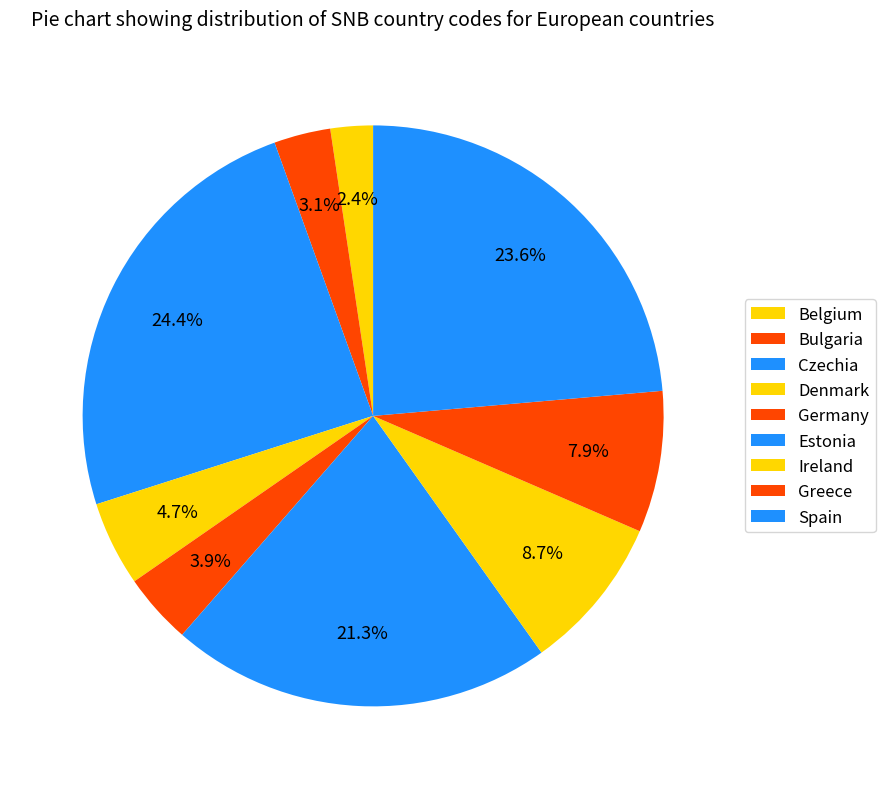

Which category has the smallest portion of the pie?

Belgium